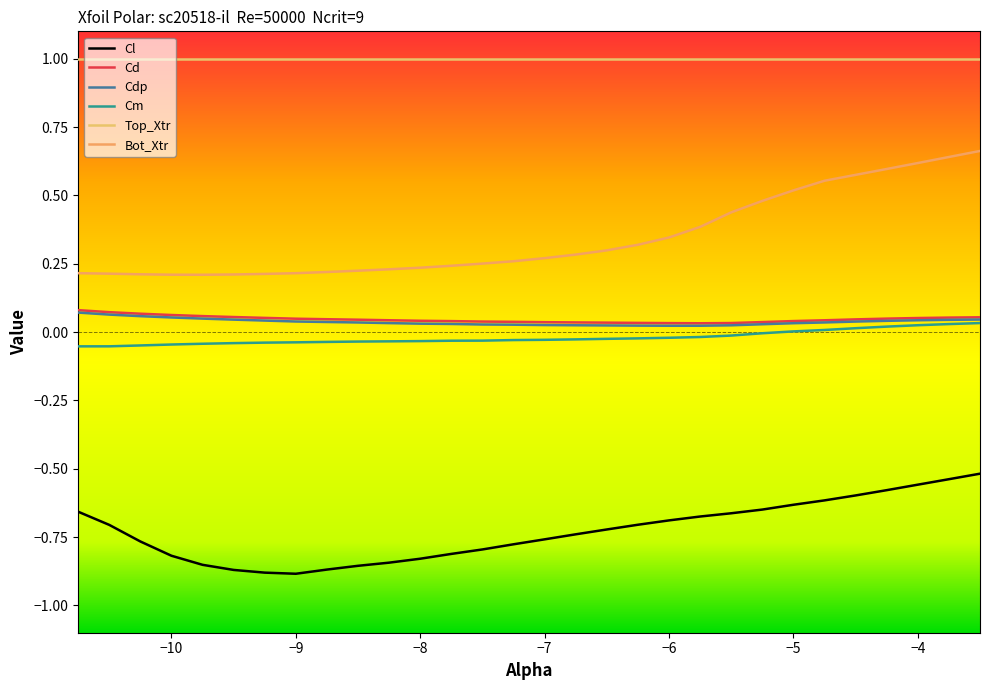

What is the sum of all Cd values?

1.4